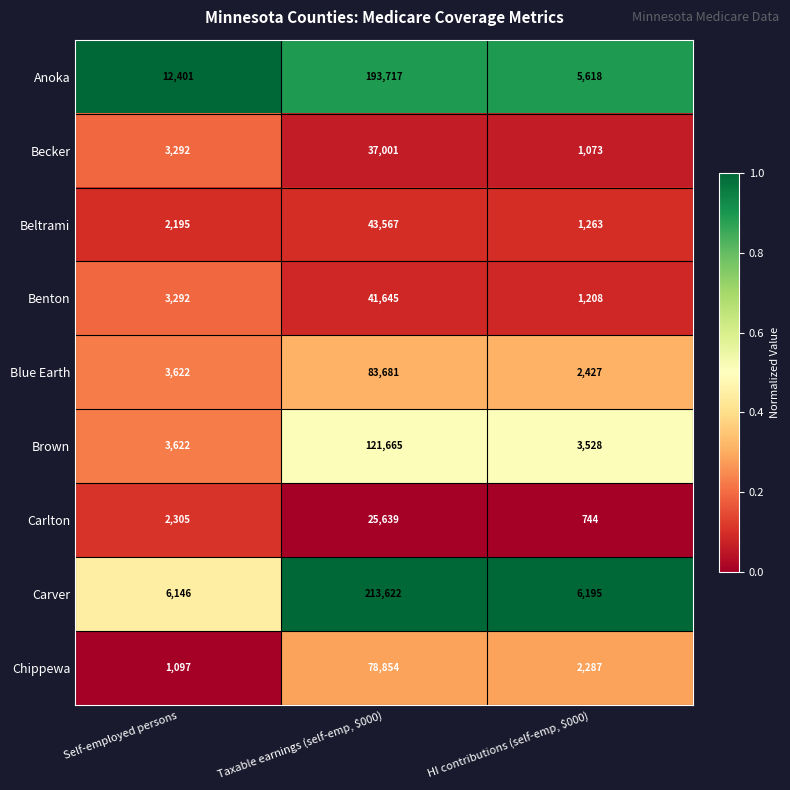

What is the greatest value displayed?

213622